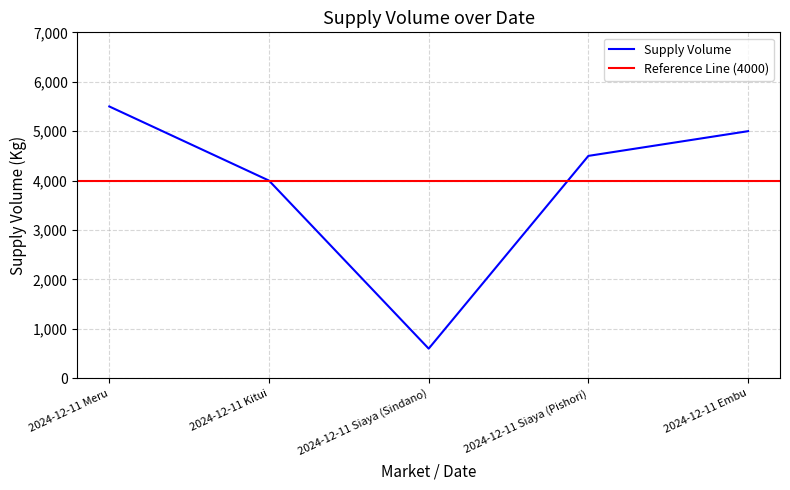

Reading right to left, transcribe all the data shown in this chart.

2024-12-11 Embu=5000	2024-12-11 Siaya (Pishori)=4500	2024-12-11 Siaya (Sindano)=600	2024-12-11 Kitui=4000	2024-12-11 Meru=5500